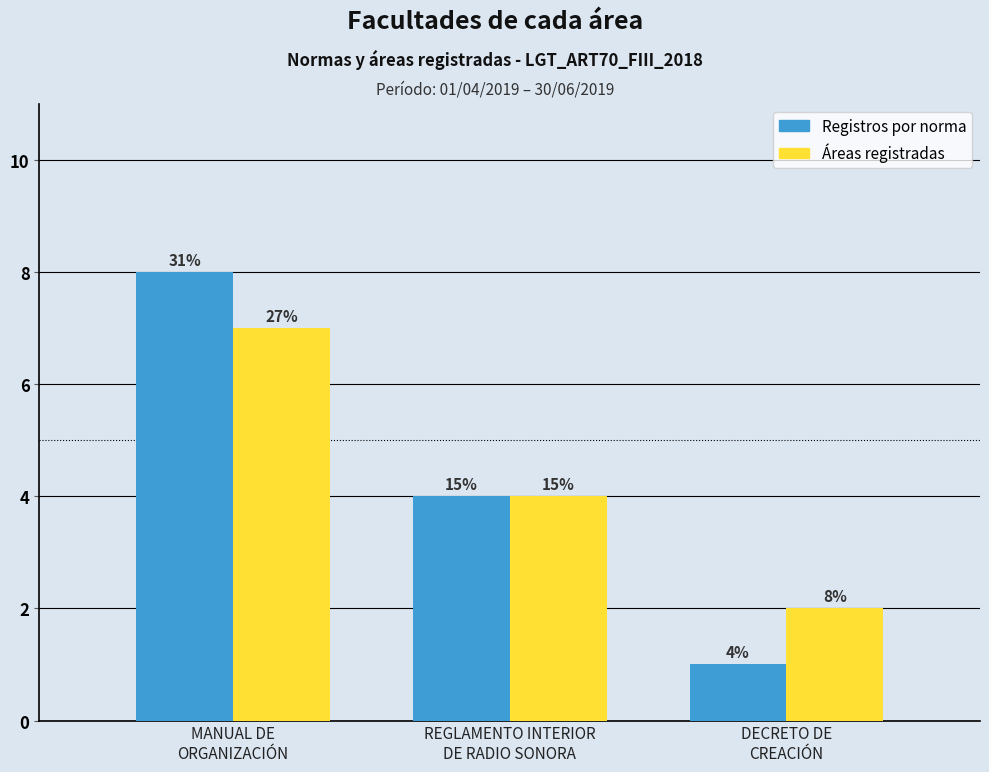

Which has a higher value, MANUAL DE
ORGANIZACIÓN or DECRETO DE
CREACIÓN?

MANUAL DE
ORGANIZACIÓN